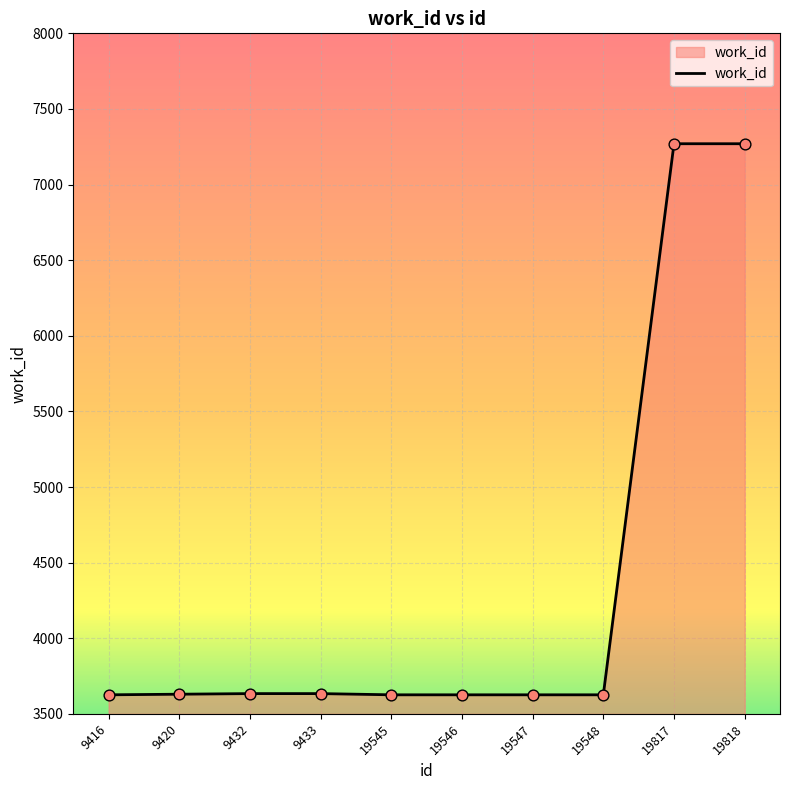

What is the ratio of the value at 19545 to the value at 19546?

1.0